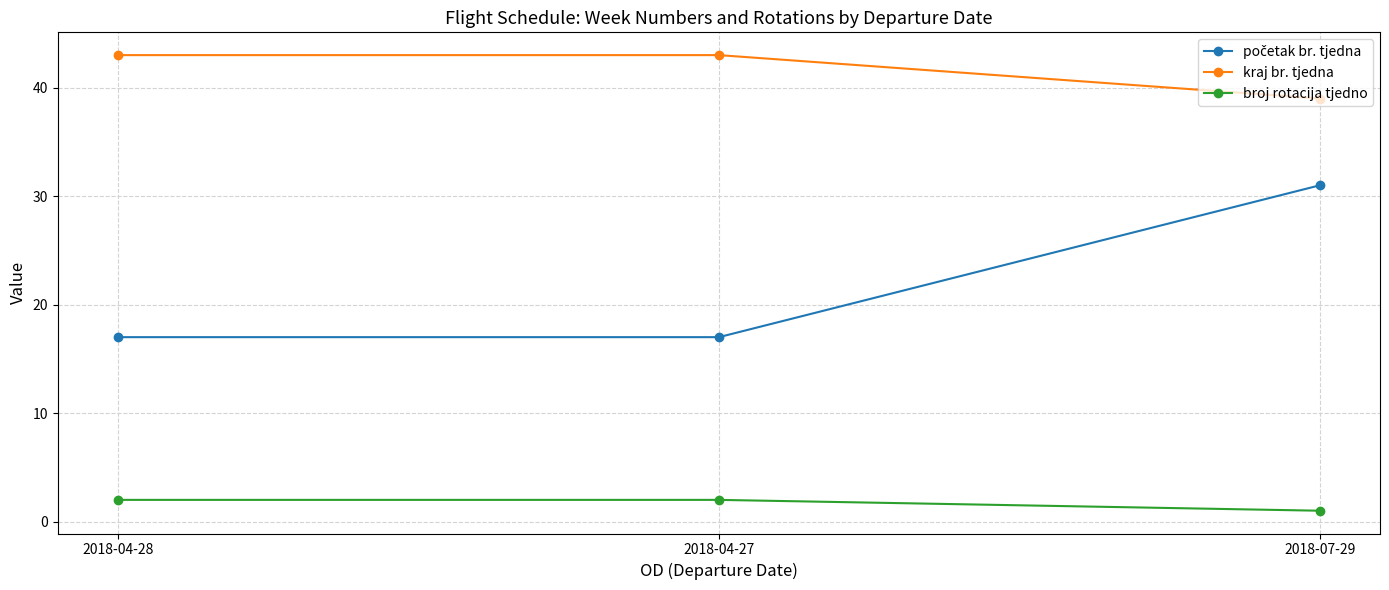

Count the number of categories in the chart.

3